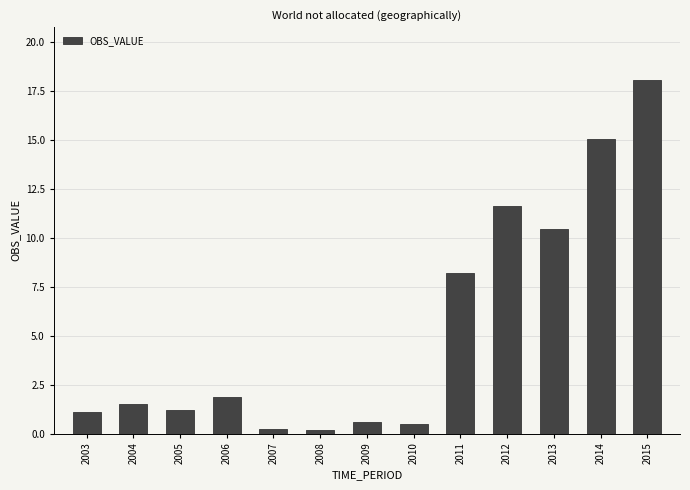

Which has a higher value, 2004 or 2012?

2012